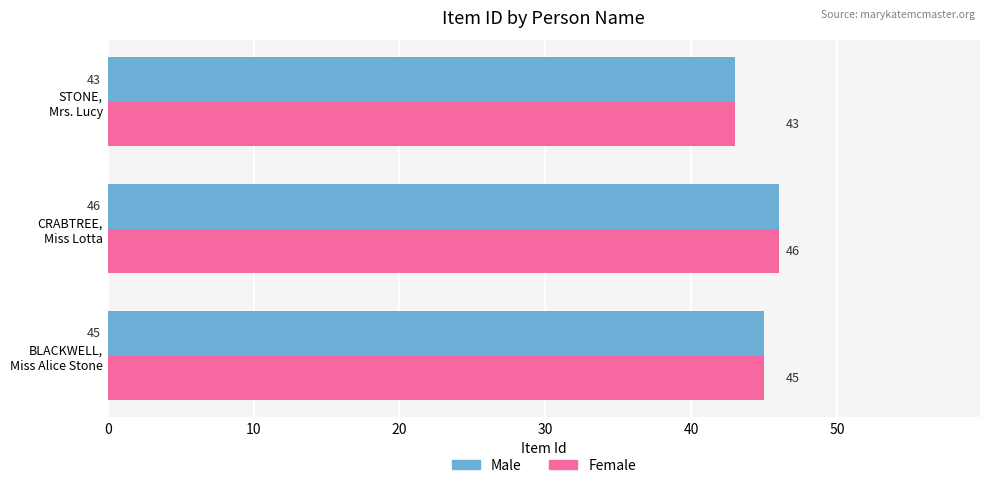

How many values in the Male series are below 45?

1